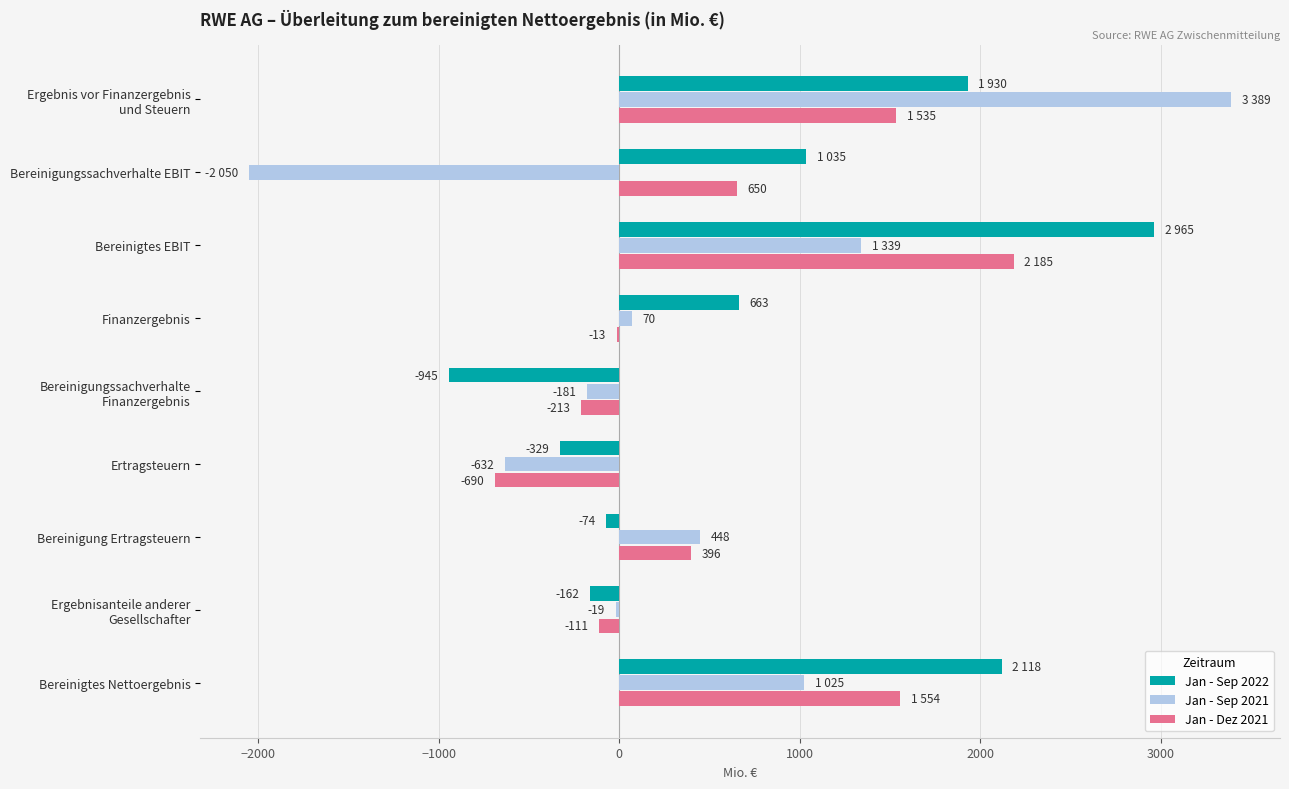

What is the sum of all Jan - Sep 2022 values?

7201